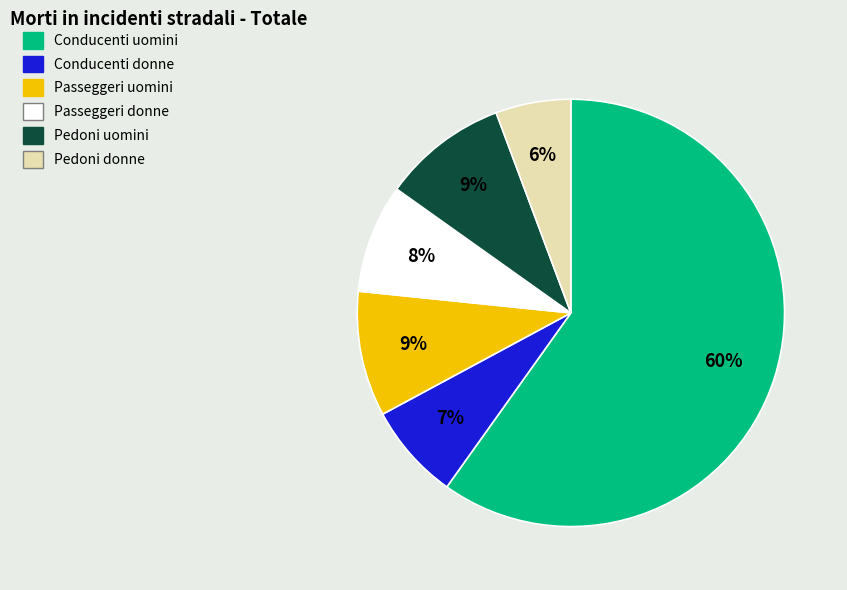

Which slice is the smallest?

Pedoni donne